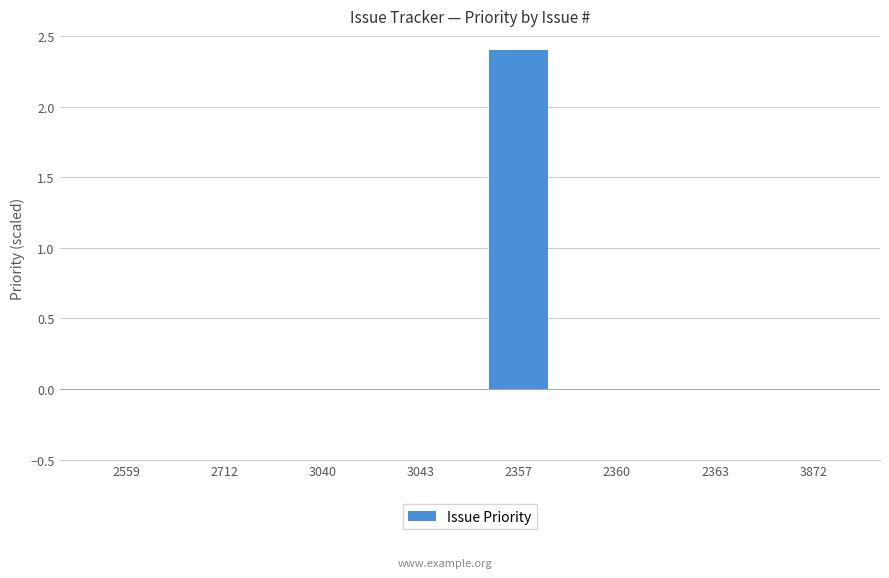

Reading right to left, transcribe all the data shown in this chart.

0.0	0.0	0.0	2.4	0.0	0.0	0.0	0.0